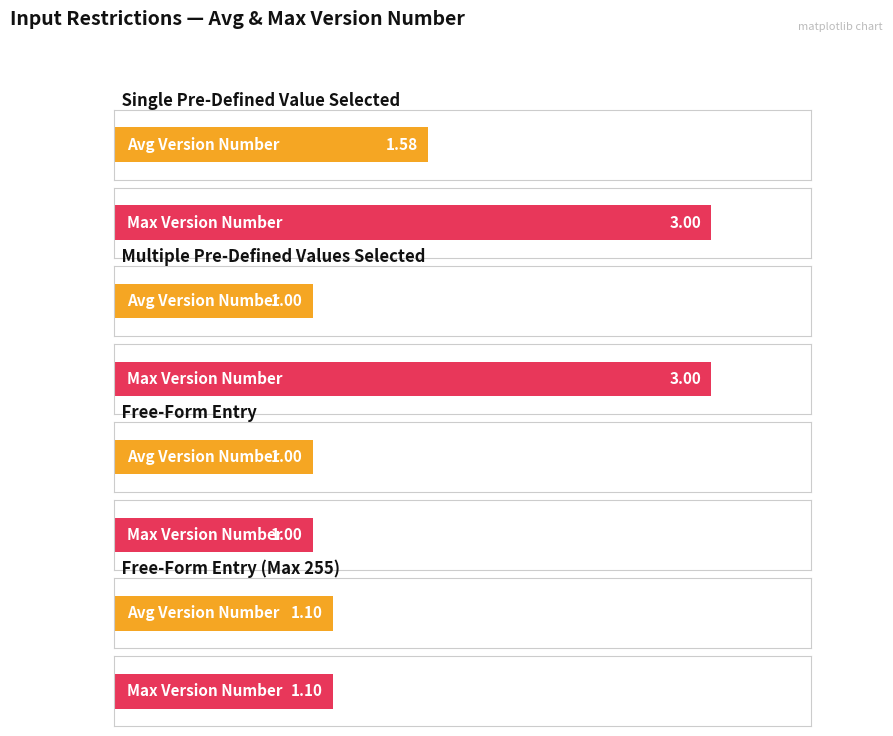

Between Single Pre-Defined Value Selected and Free-Form Entry (Max 255), which is larger?

Single Pre-Defined Value Selected